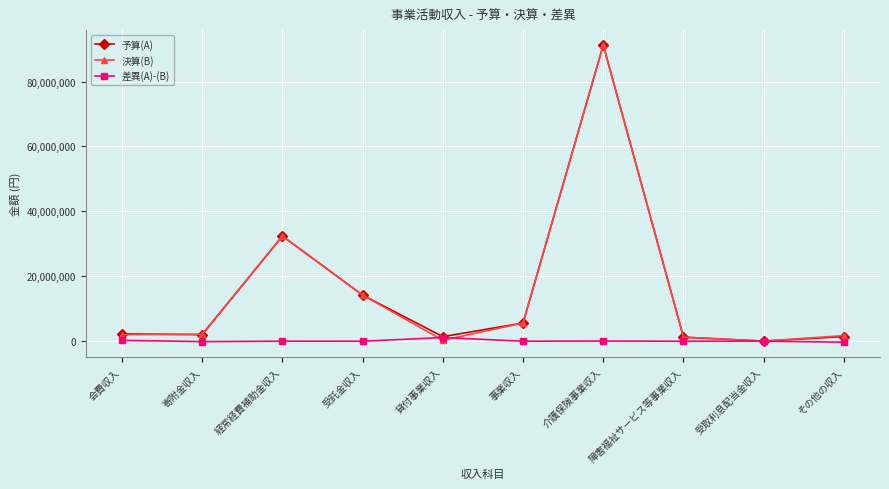

Is the value of 予算(A) at 会費収入 greater than the value of 決算(B) at 貸付事業収入?

Yes